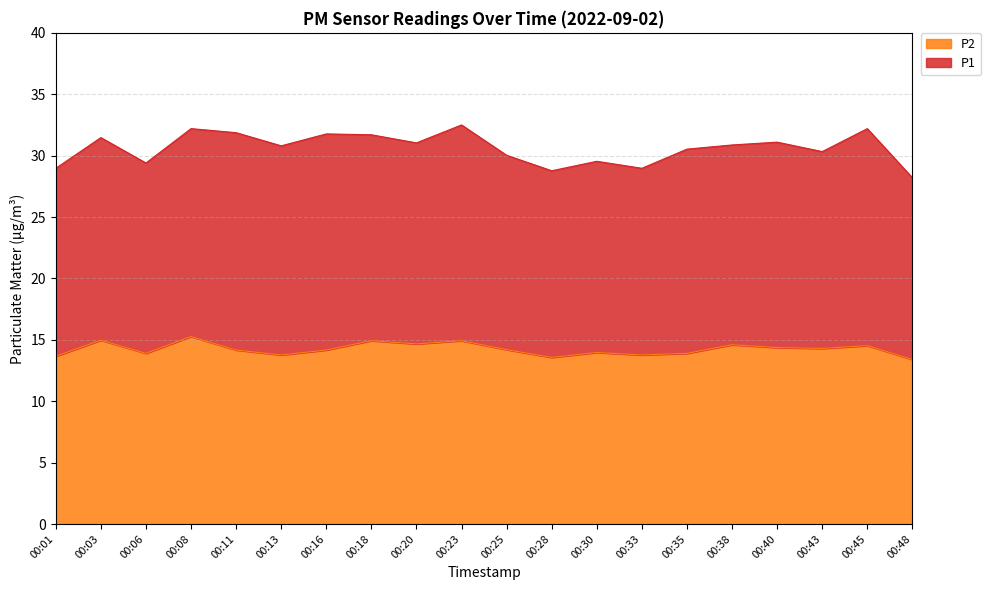

The value at 00:30 is 19.4. True or false?

False